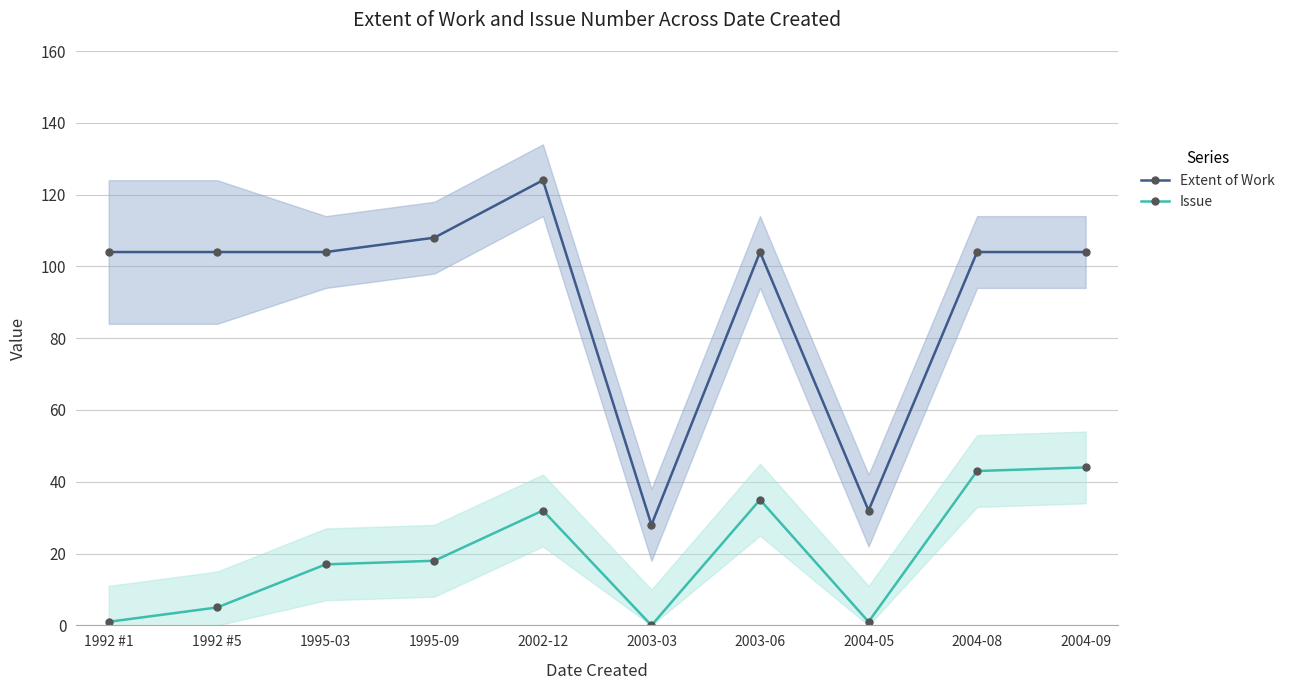

What is the difference between the Extent of Work values at 1992 #5 and 2004-05?

72